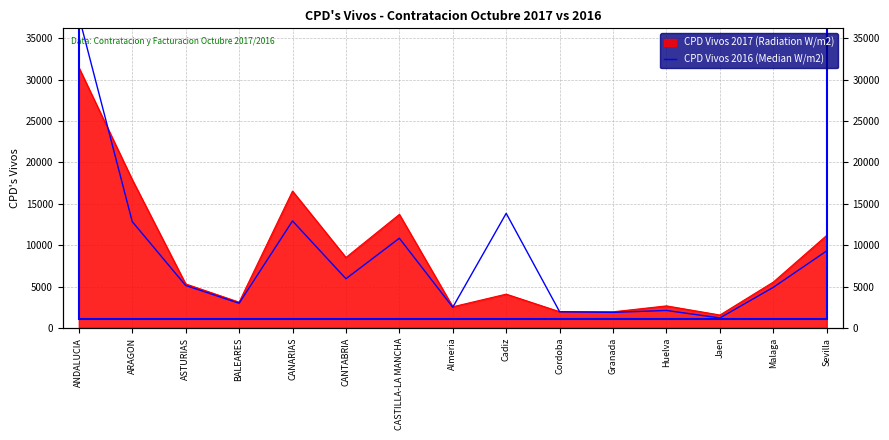

What is the maximum value shown in the chart?

37721